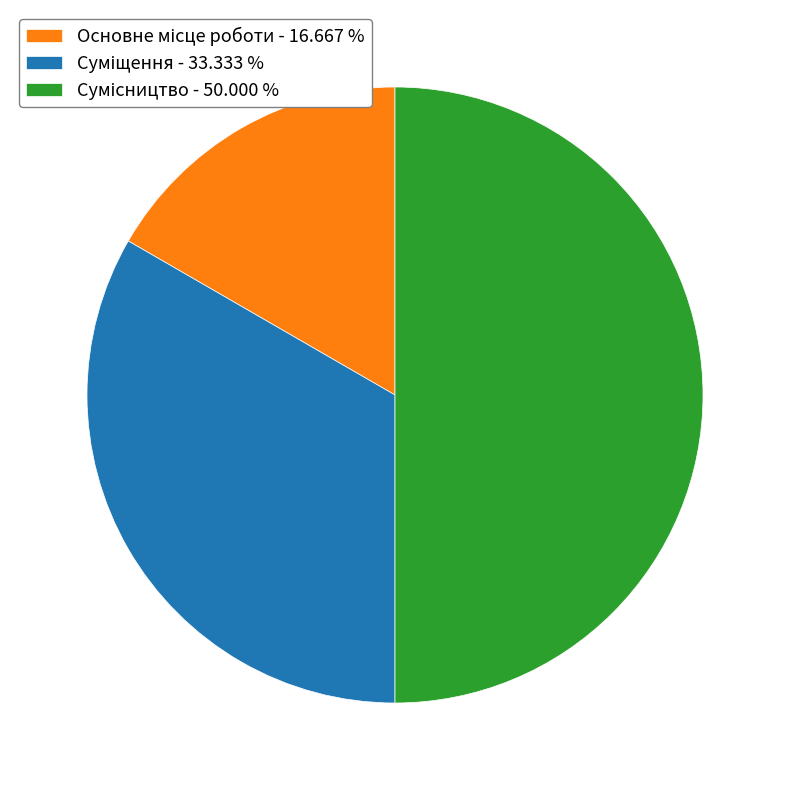

Is there any slice that represents more than half of the pie?

No